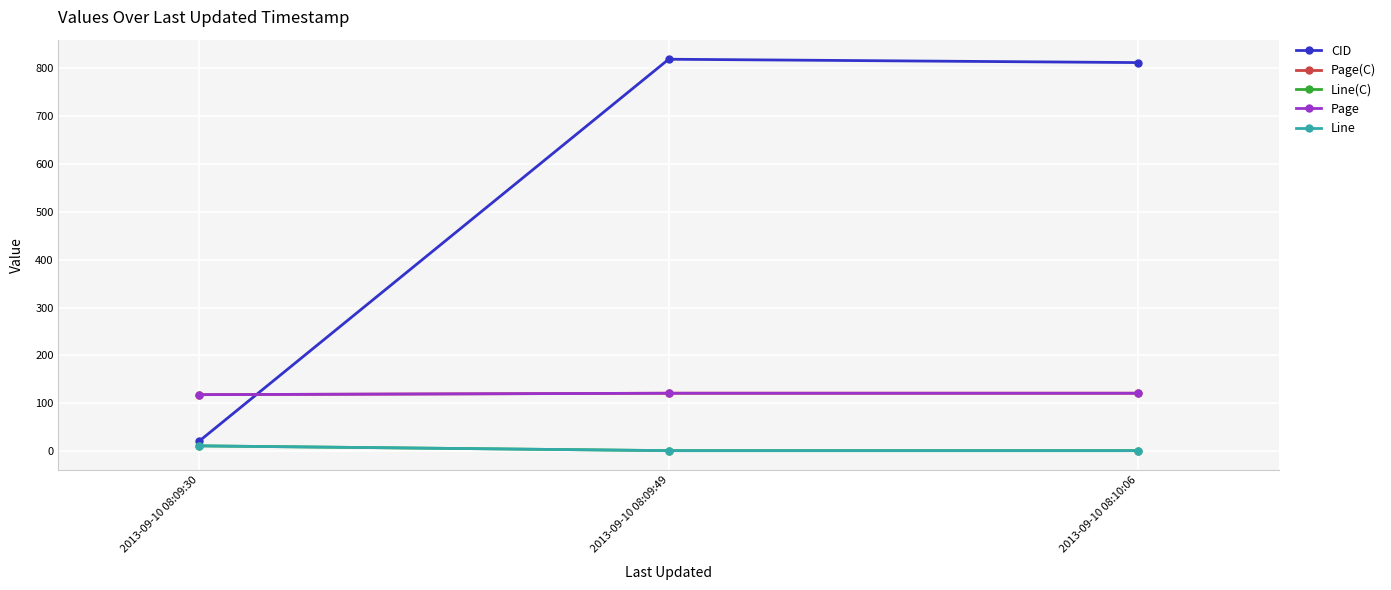

Reading left to right, extract all data points from this chart.

CID: 21	819	812
Page(C): 118	121	121
Line(C): 11	1	1
Page: 118	121	121
Line: 11	1	1